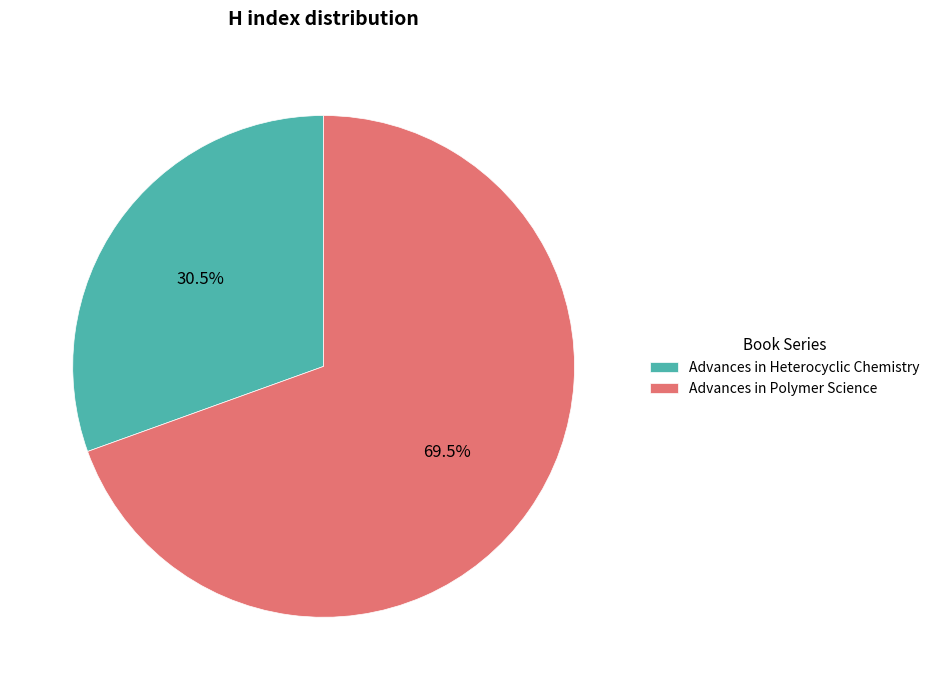

Is there any slice that represents more than half of the pie?

Yes